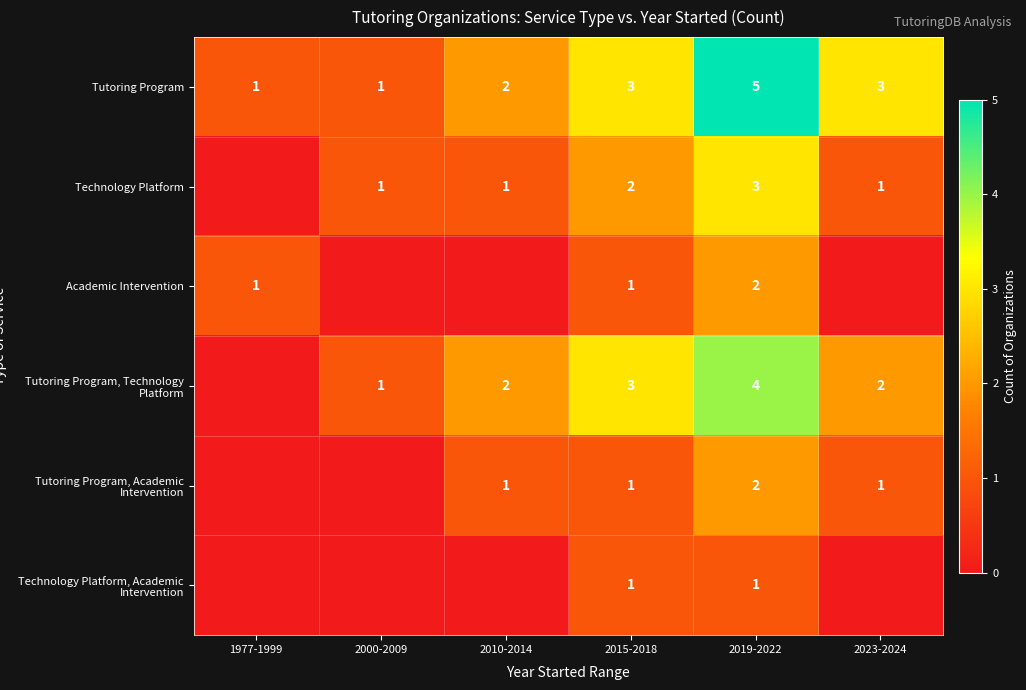

The value of Tutoring Program, Technology Platform at 2015-2018 is 3. True or false?

True